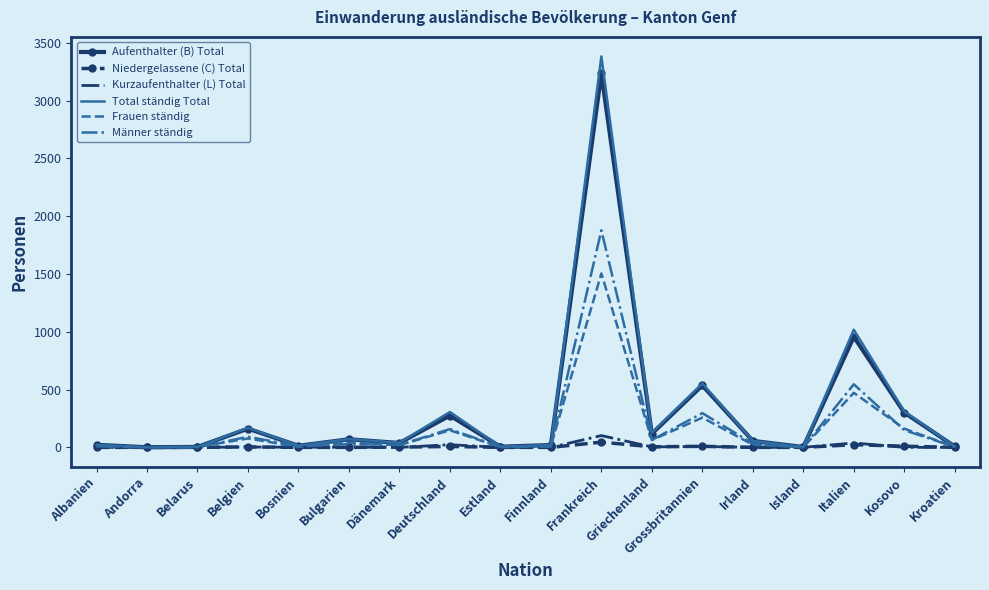

Where does the Aufenthalter (B) Total series first go above 56?

Belgien